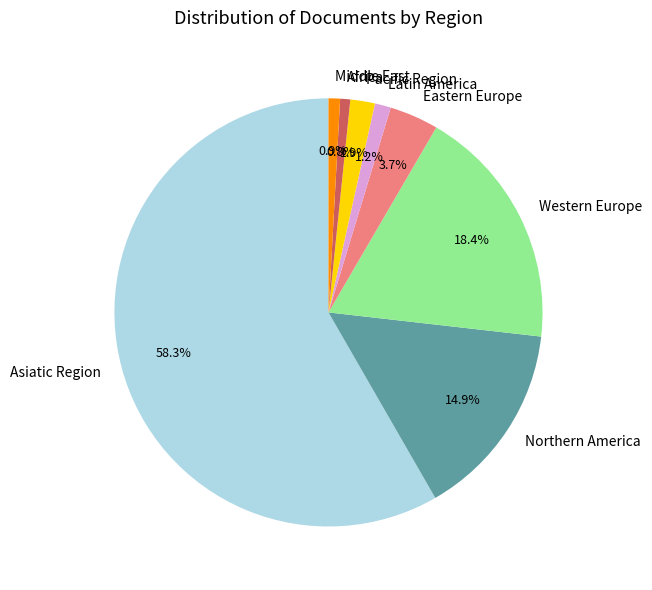

What is the total percentage of Middle East and Northern America?

15.8%